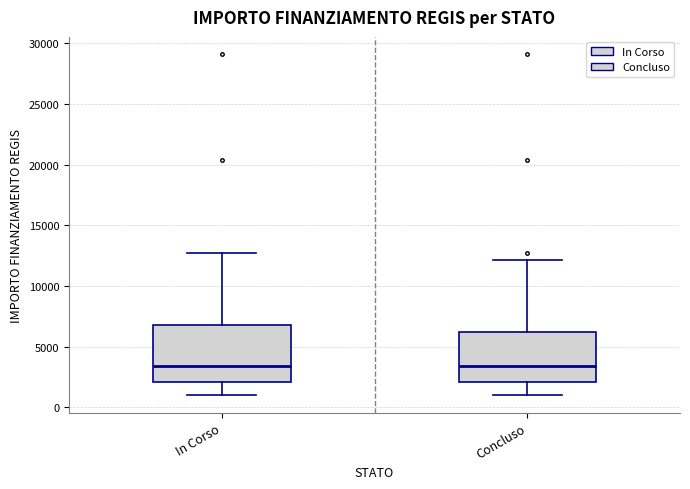

Where does the upper whisker of the box for In Corso end on the y-axis? The values are not printed on the chart, so give them approximately, as read against the axis.

12500